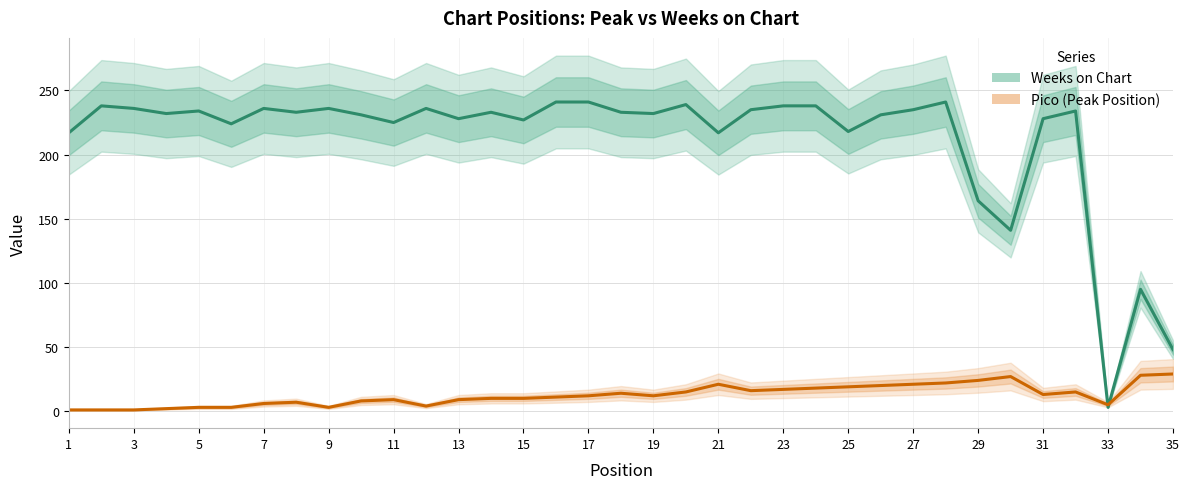

How many interior local peaks does the Weeks on Chart series have?

10